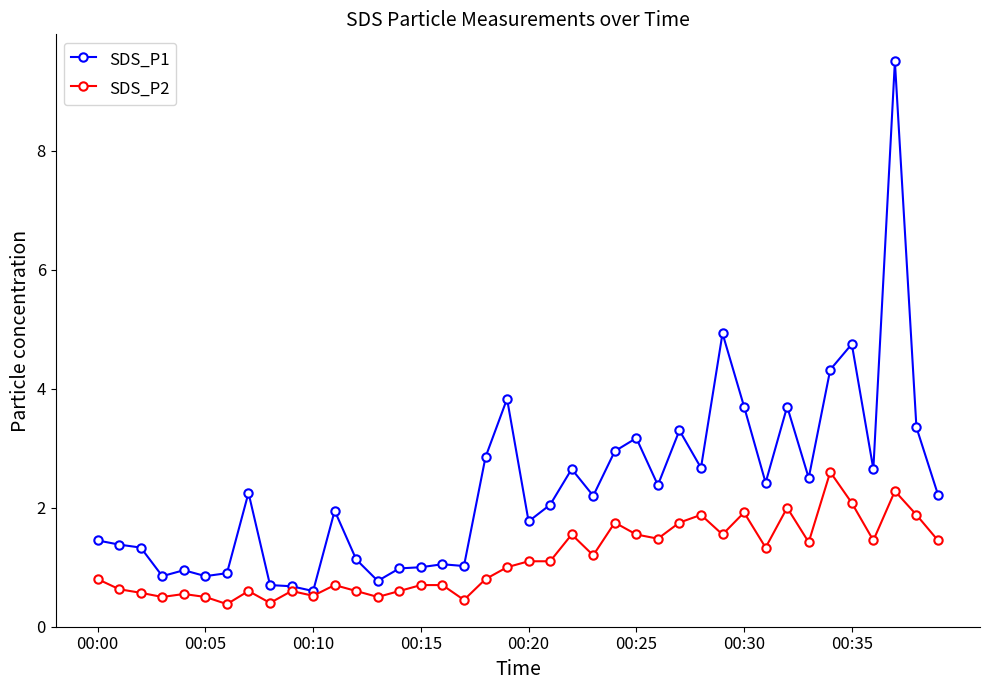

Rank the series by their average value, from lowest to highest.

SDS_P2, SDS_P1